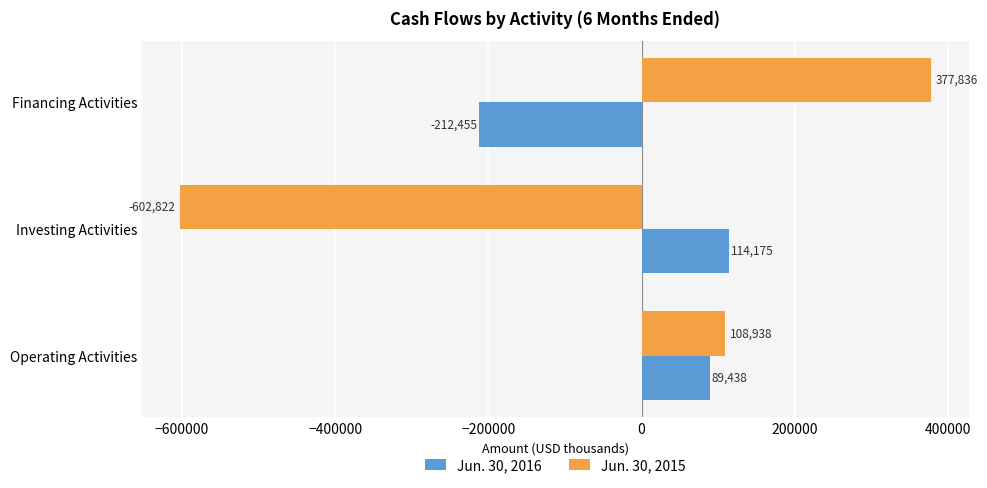

What is the difference between the maximum and minimum values in the Jun. 30, 2015 series?

980658